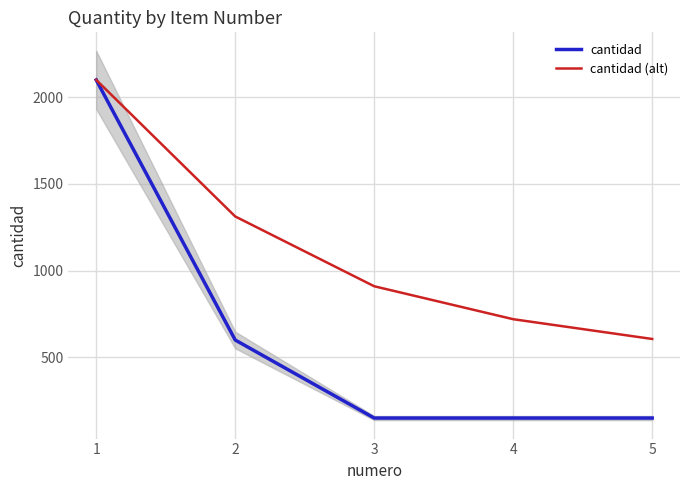

What is the value of the cantidad (alt) point at the 5th from the left?

606.0